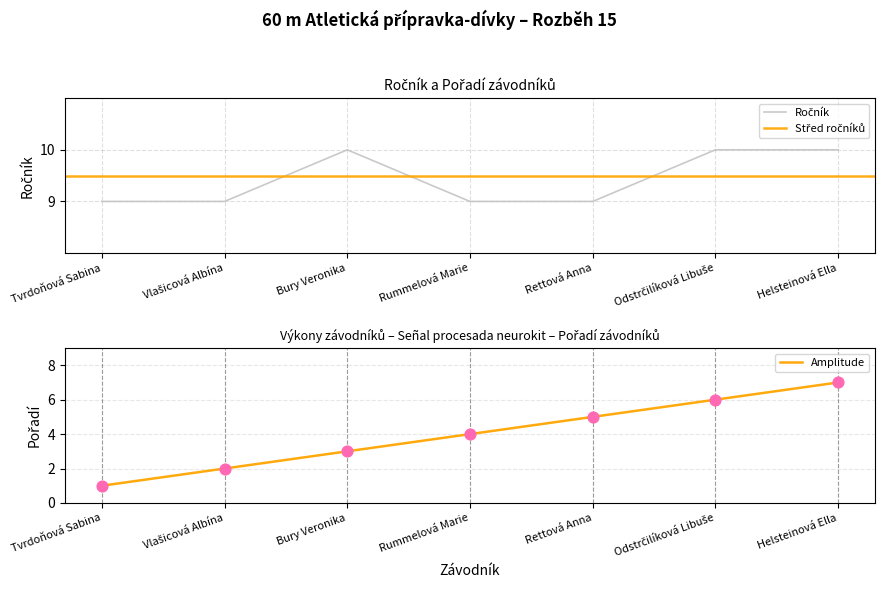

Is the value of Ročník at Rettová Anna greater than the value of Pořadí at Rummelová Marie?

Yes